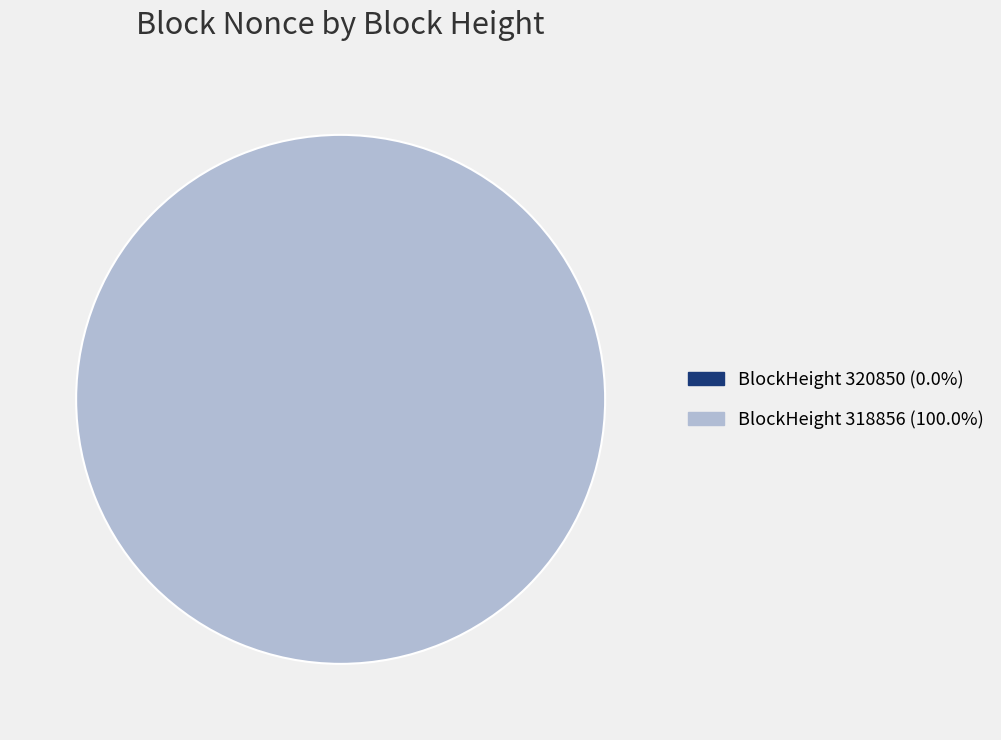

Is the sum of 318856 and 320850 greater than half?

Yes